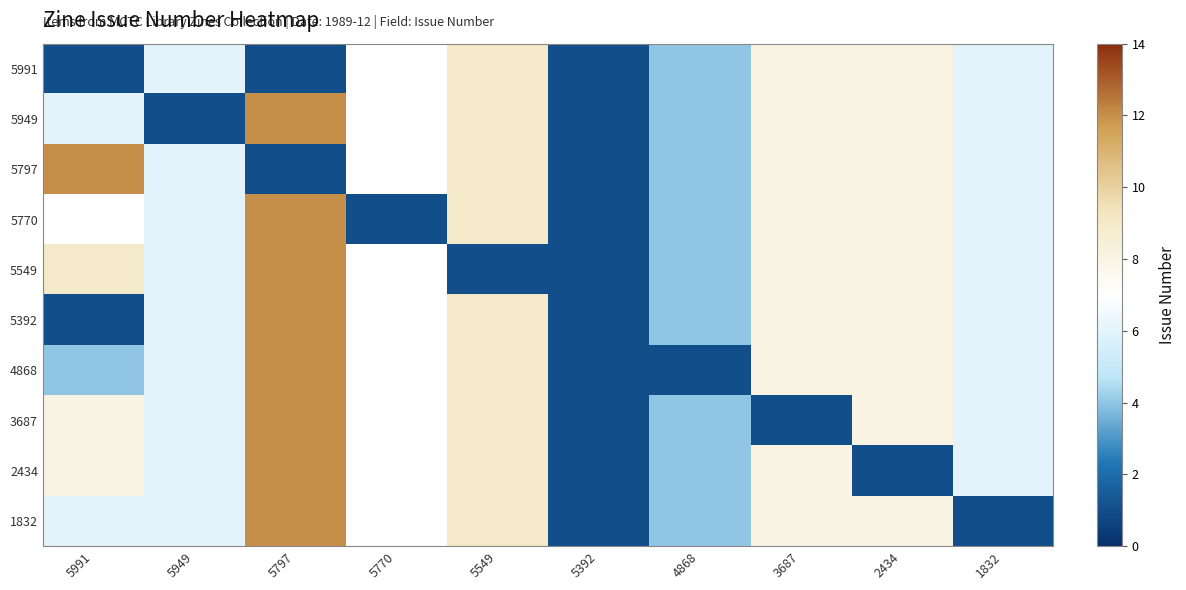

Rank the series by their maximum value, from lowest to highest.

5991, 5949, 5797, 5770, 5549, 5392, 4868, 3687, 2434, 1832